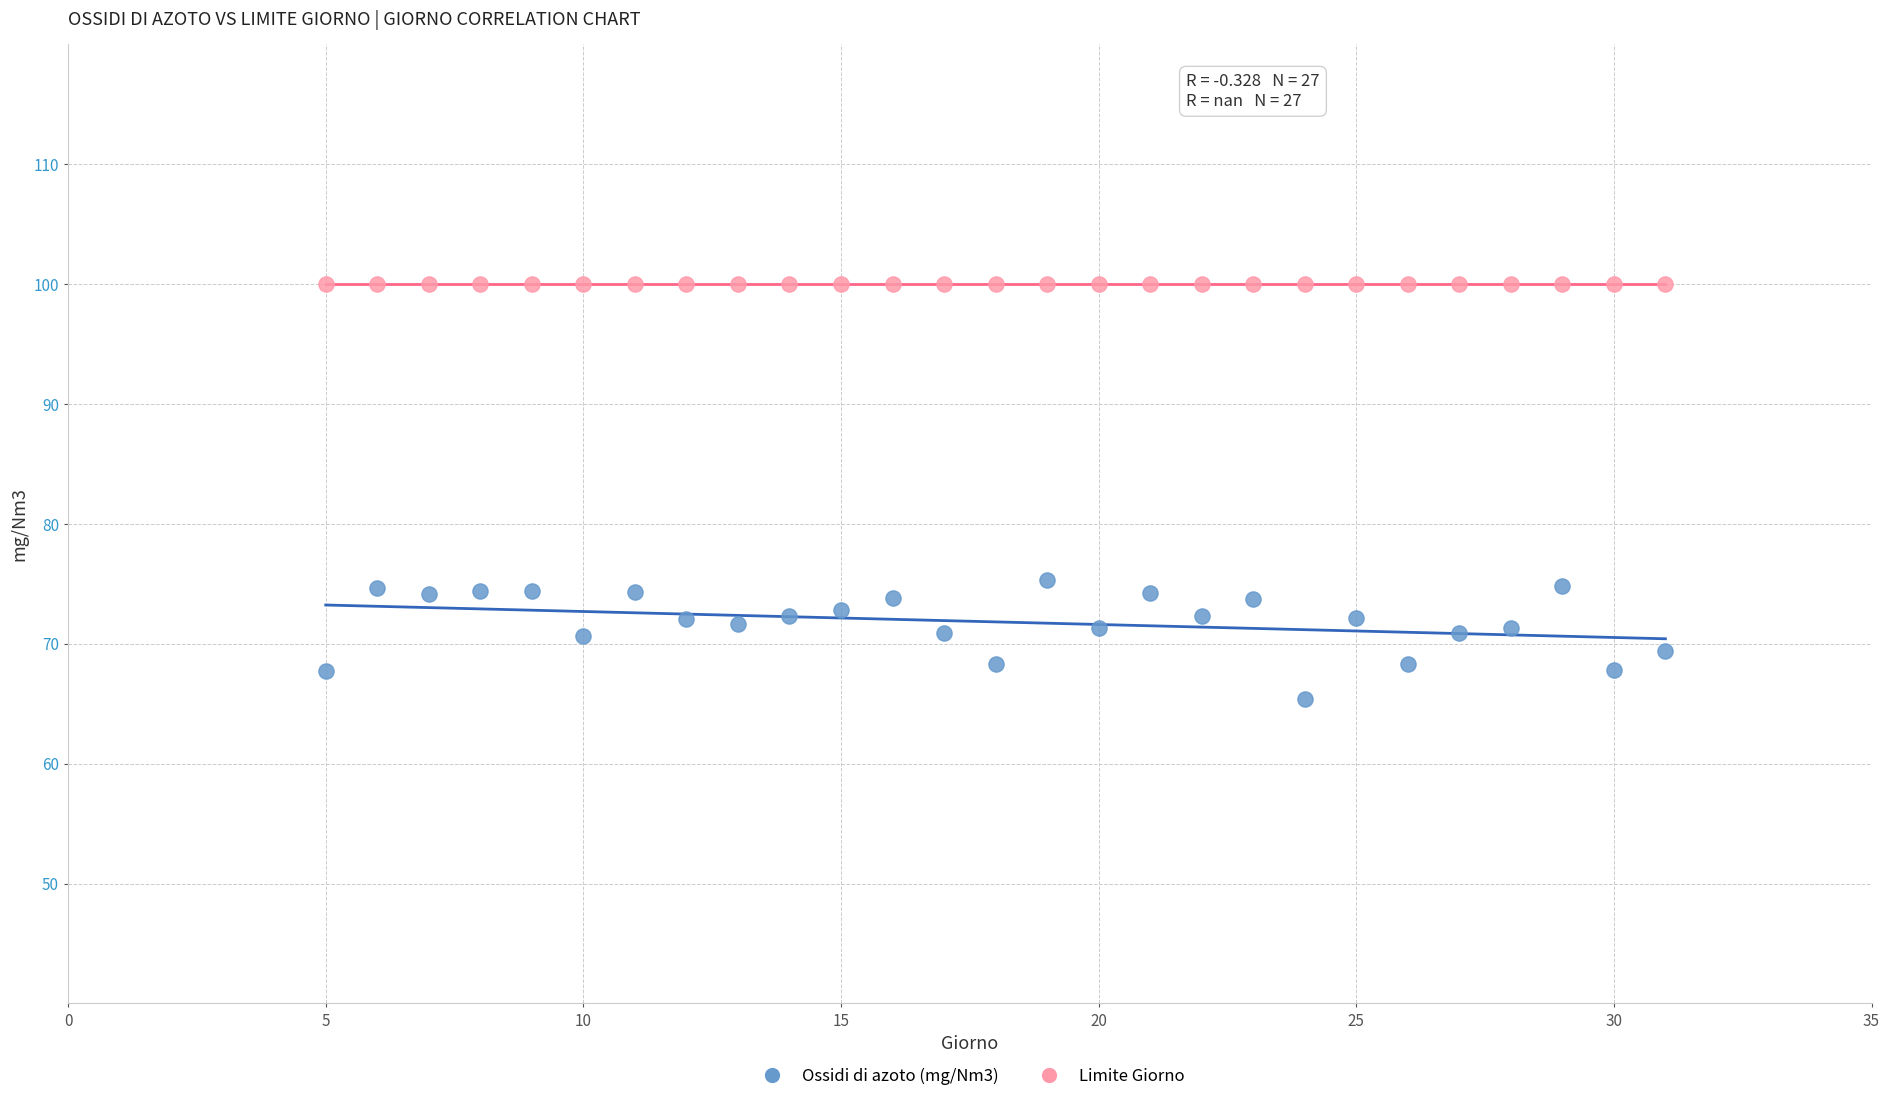

Which series contains the lowest Y value?

Ossidi di azoto (mg/Nm3)